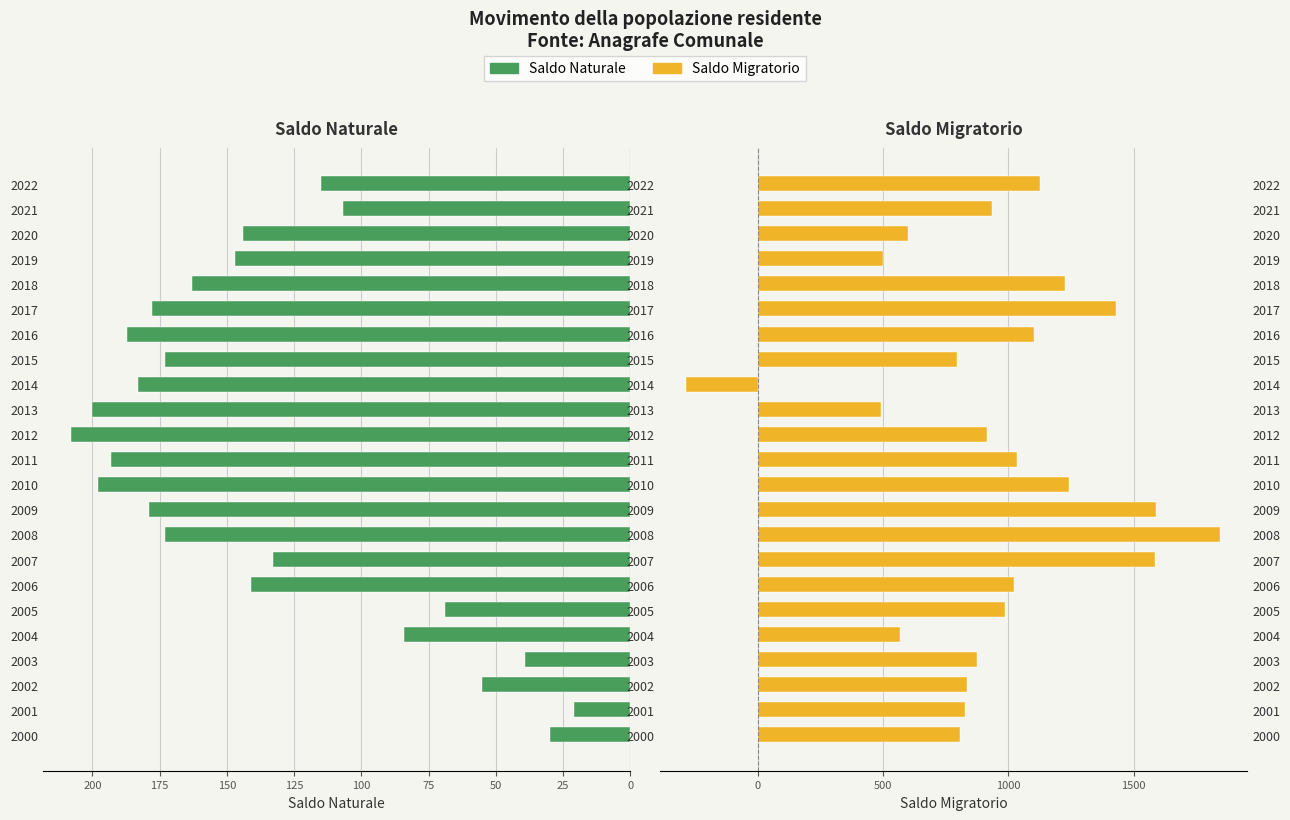

What is the approximate value of Saldo Naturale at 2012, to the nearest 10?

210